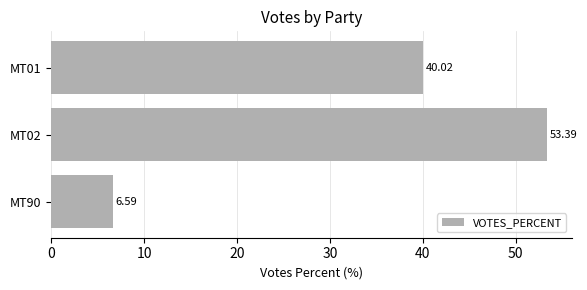

Rank the categories by value from highest to lowest.

MT02, MT01, MT90